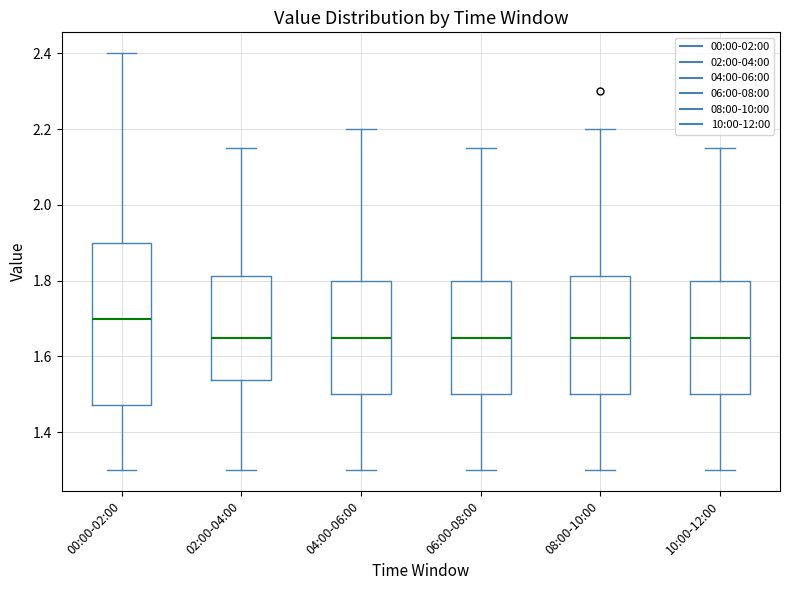

Which box is the tallest, from its lower edge to its upper edge?

00:00-02:00